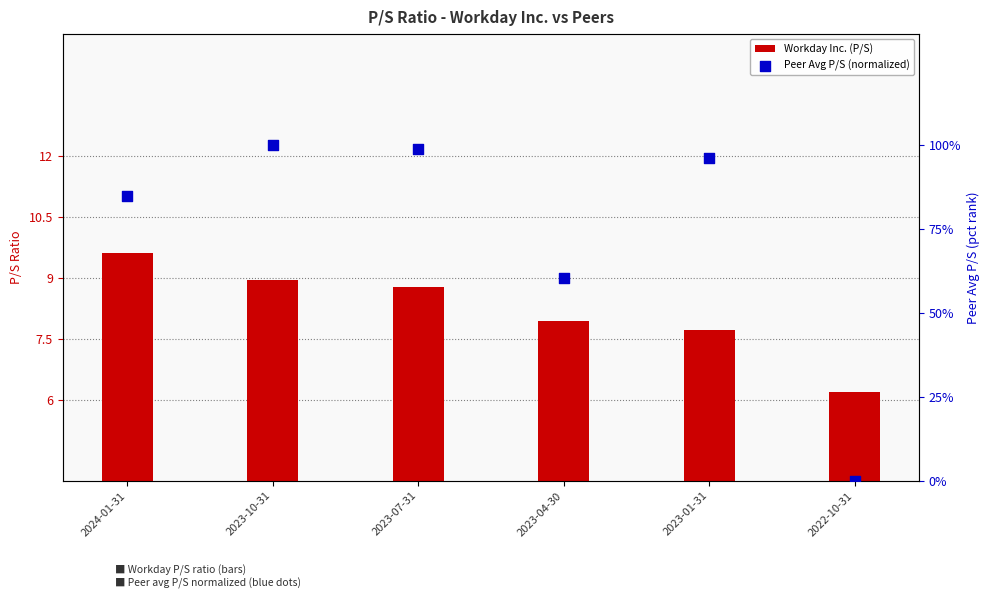

Which series has the largest total across all categories?

Peer Avg P/S (normalized)